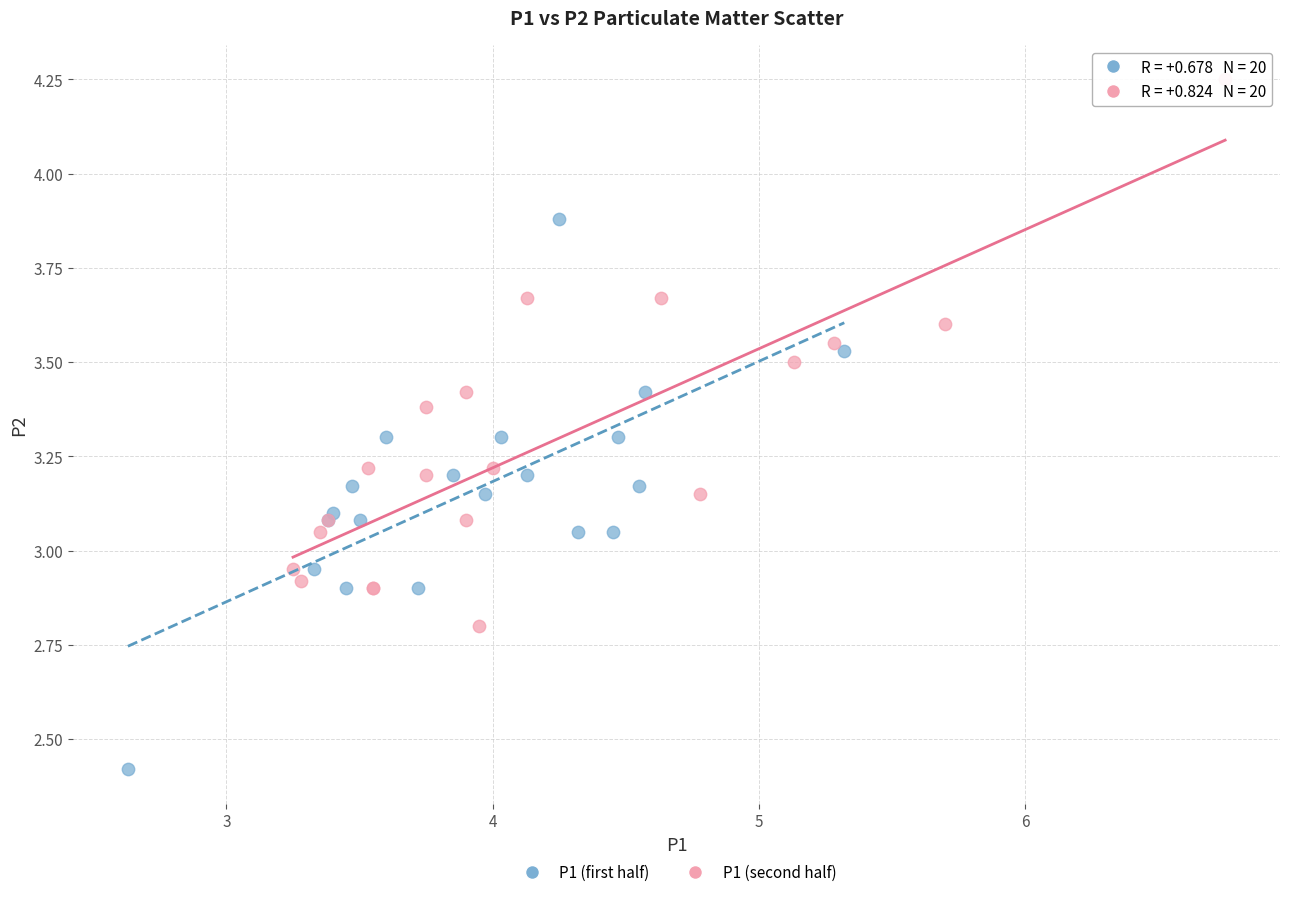

What are all the series names shown in the legend?

P1 (first half), P1 (second half)